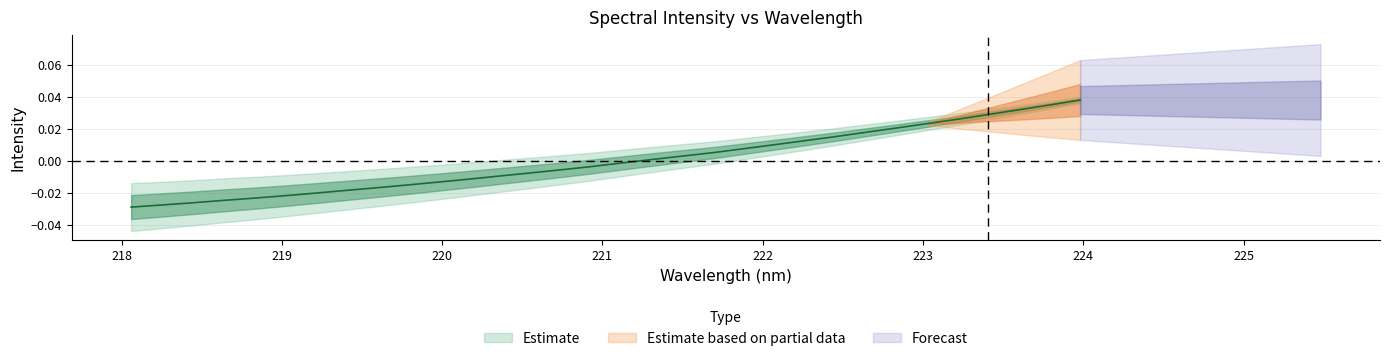

Does the chart display data point markers on the line(s)?

No